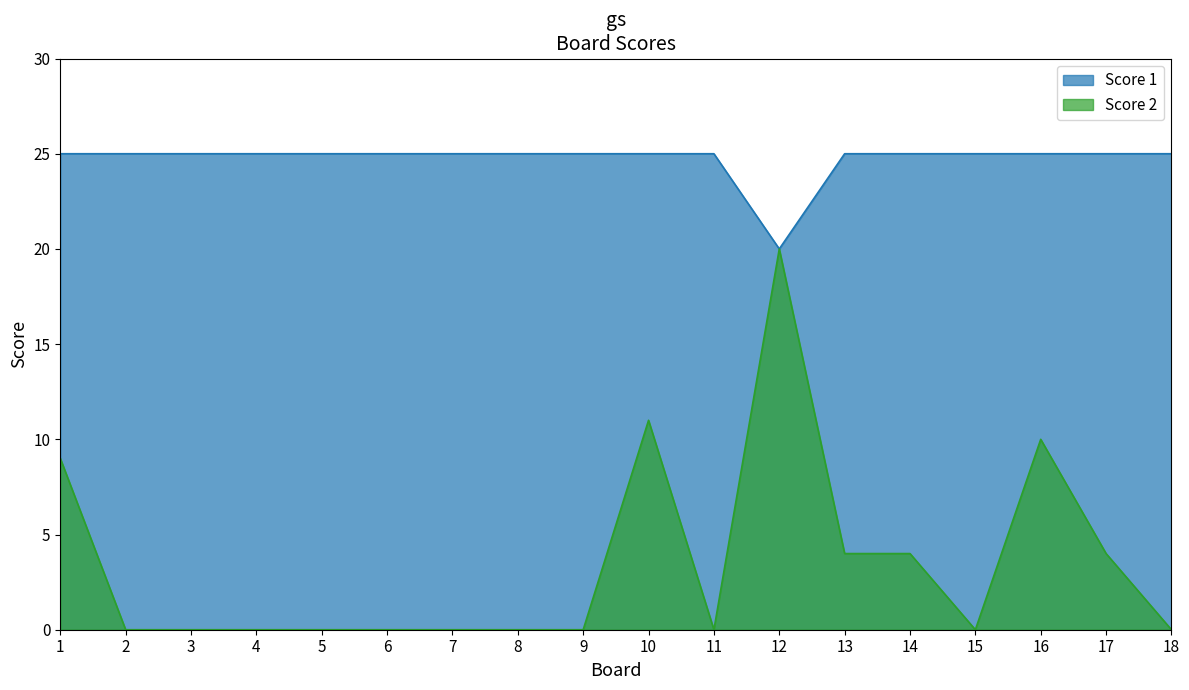

Does the chart have visible grid lines?

No